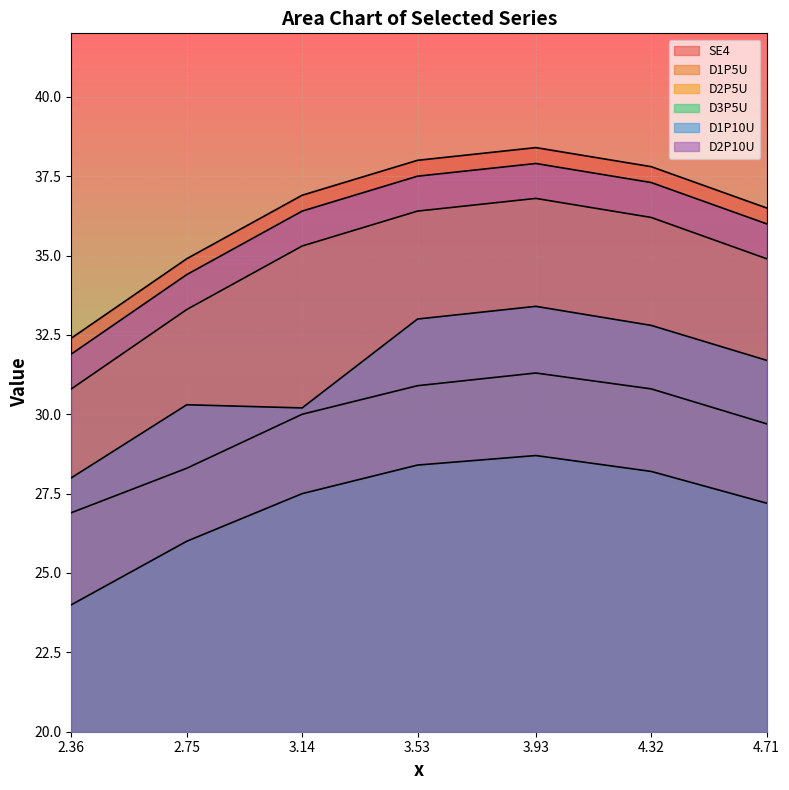

Which series has the largest range (max minus min)?

SE4